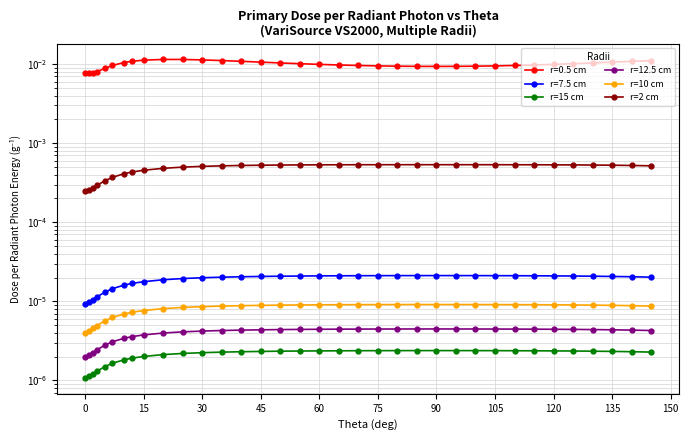

True or false: r=10 cm has a value of 0.0 at 165.

False